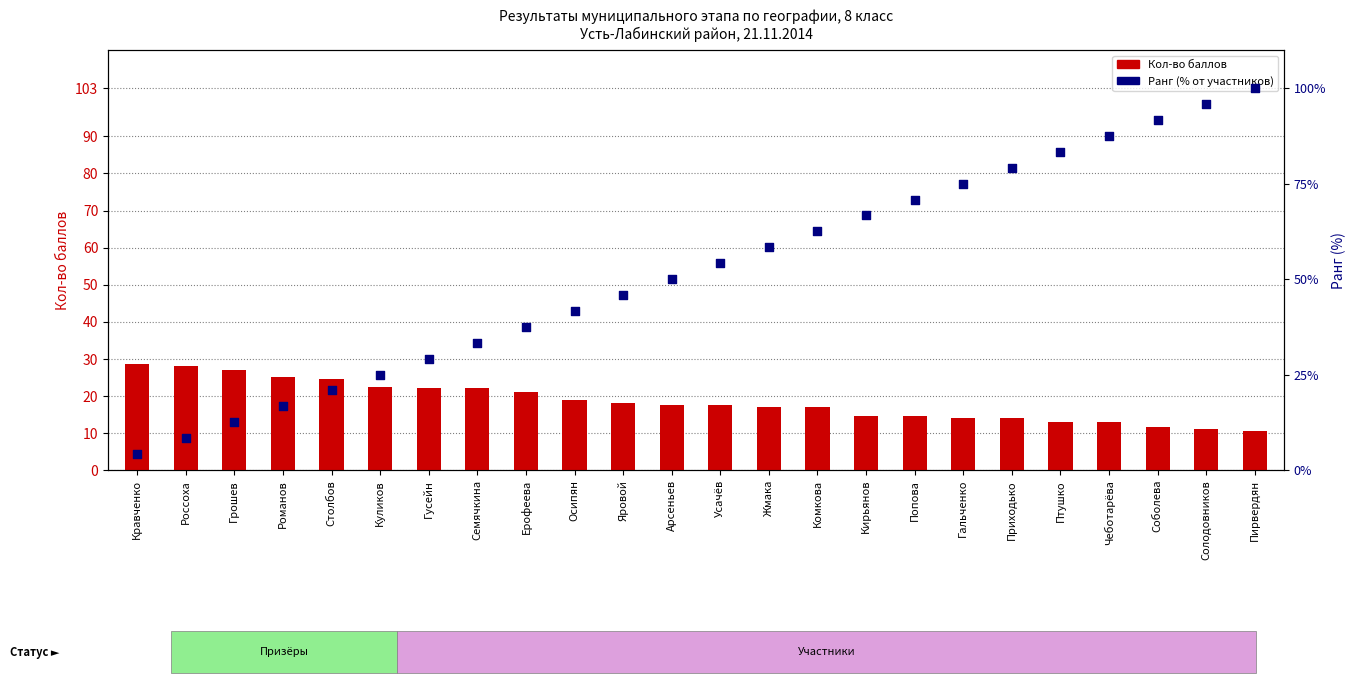

Which series reaches the maximum Y coordinate?

Ранг (% от участников)